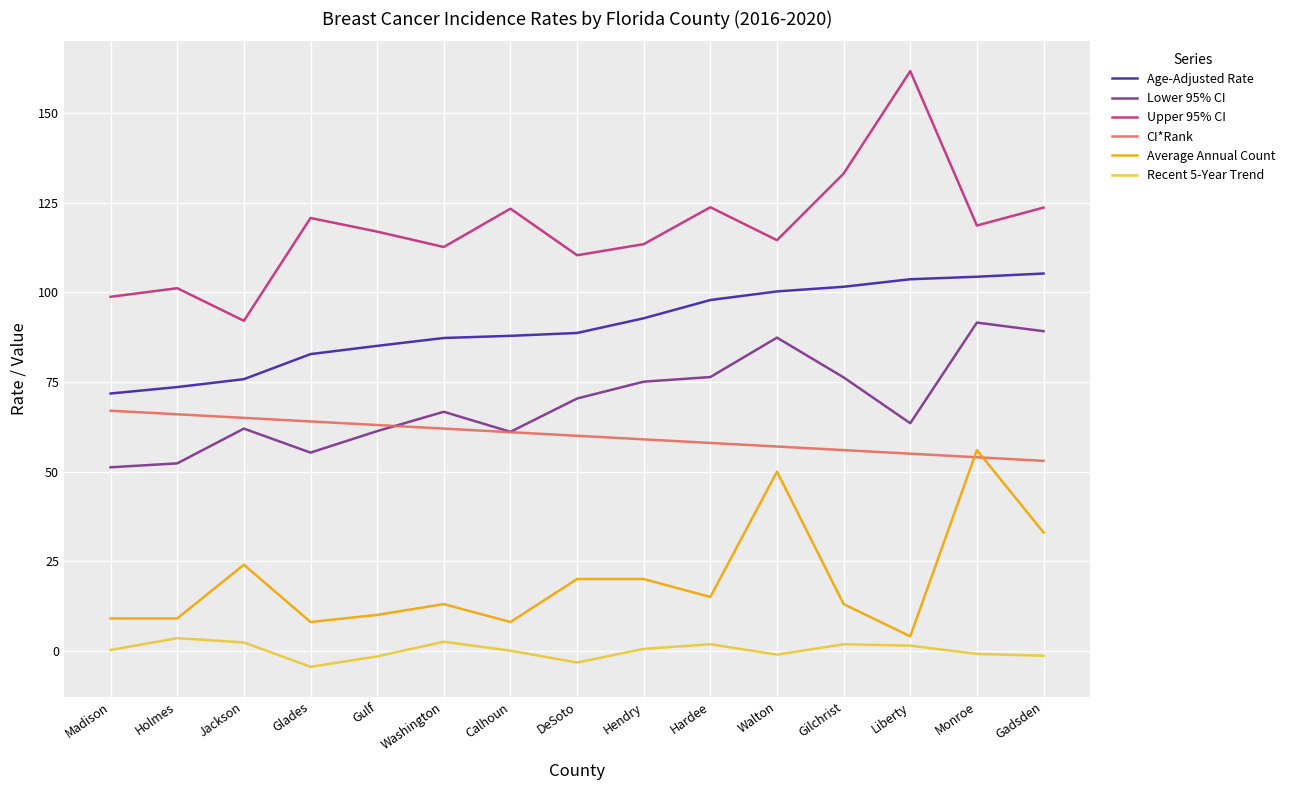

Is the value of Lower 95% CI at Gilchrist greater than the value of Average Annual Count at Monroe?

Yes